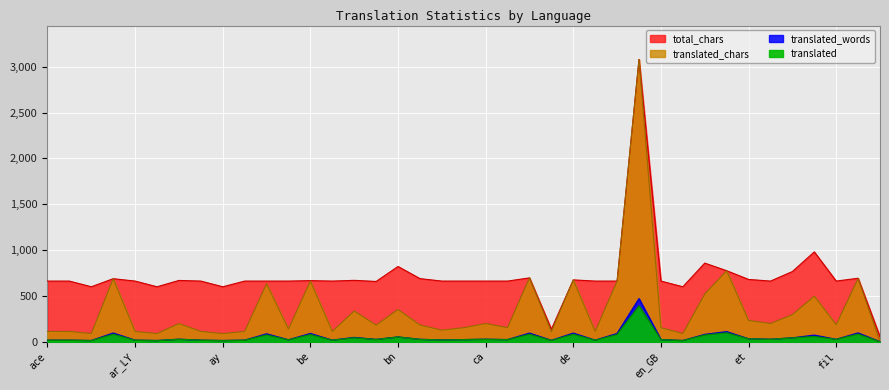

At how many categories does at least one series exceed 1554?

1